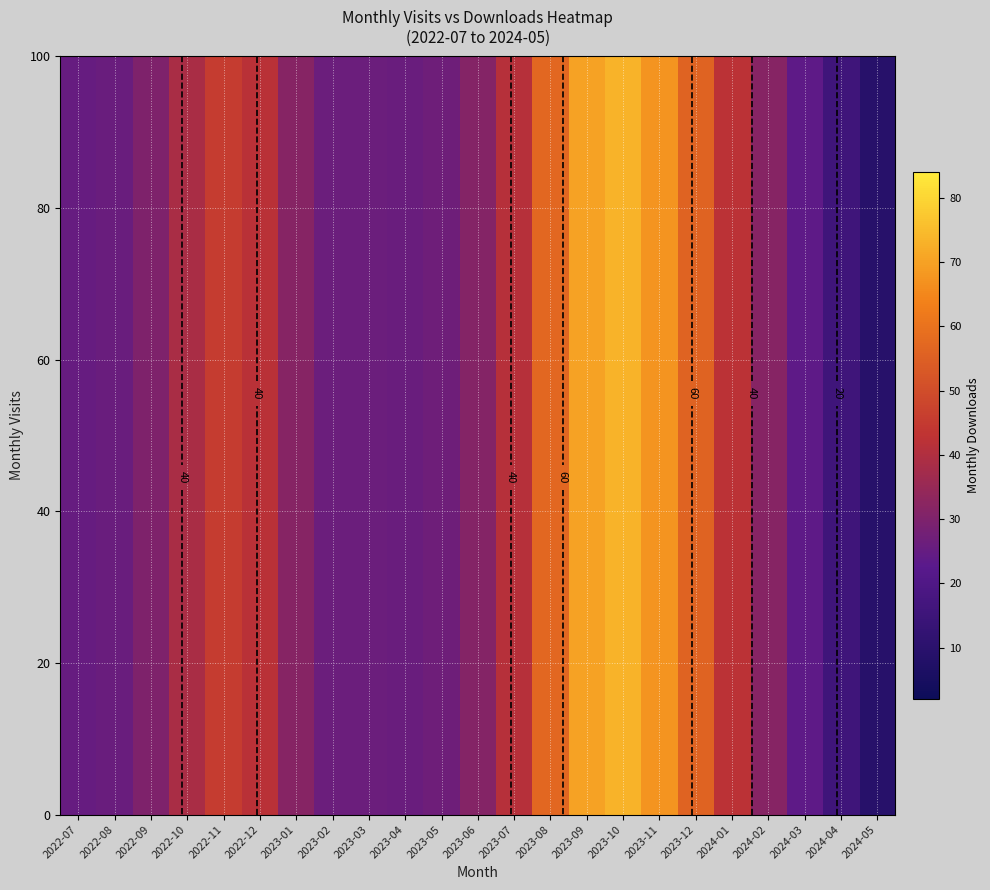

At how many categories does at least one series exceed 56?

5